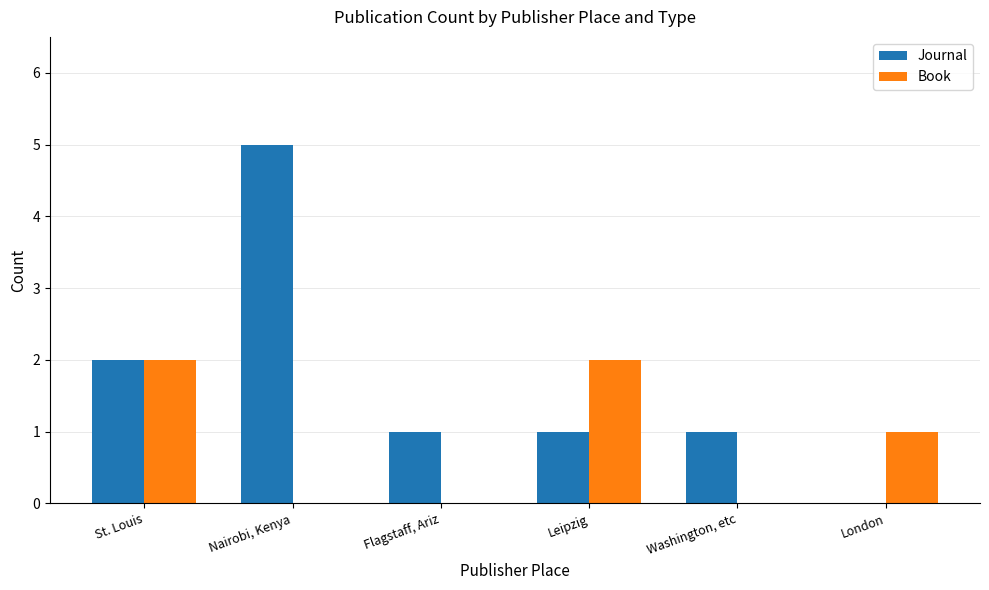

Are the bars horizontal?

No